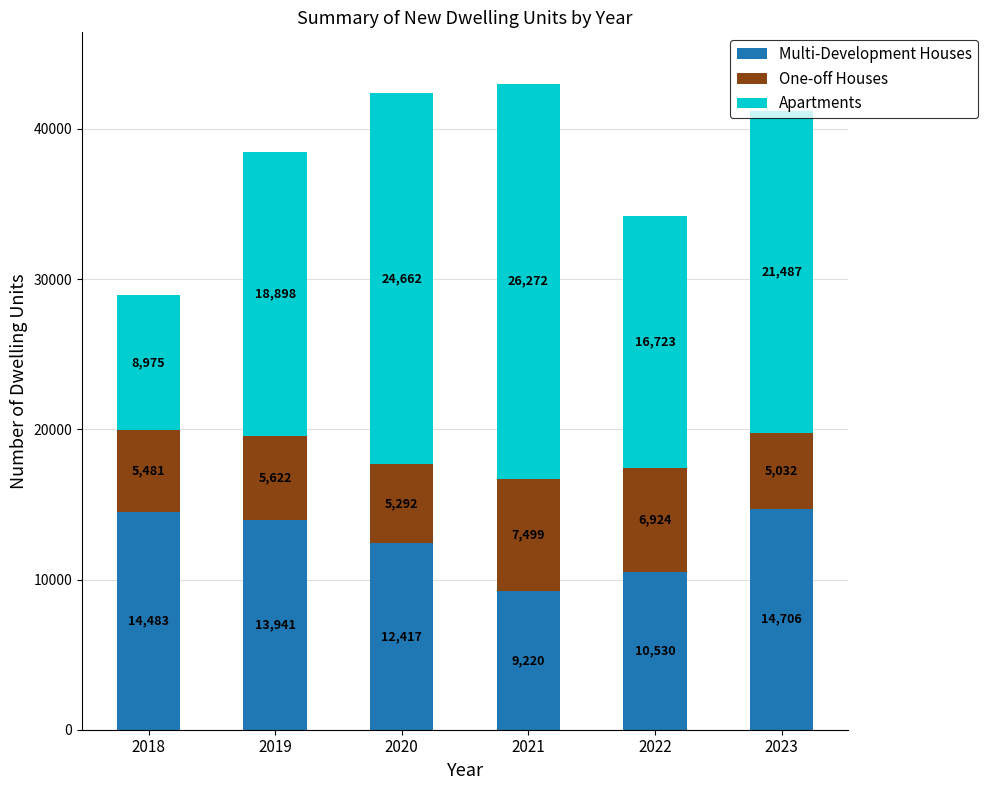

What is the difference between the second highest and second lowest values in the Multi-Development Houses series?

3953